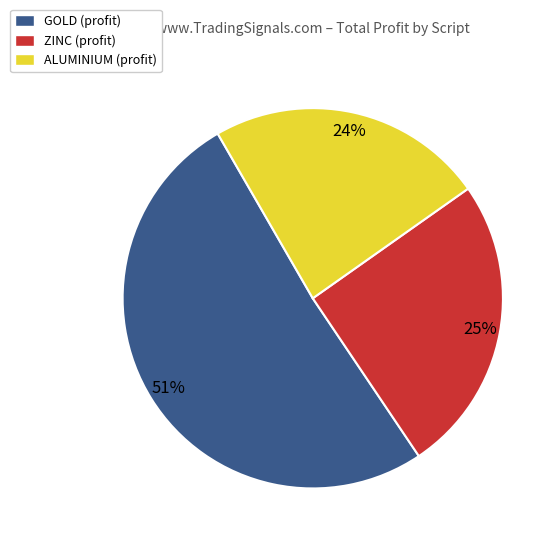

Which has a higher value, ALUMINIUM (profit) or ZINC (profit)?

ZINC (profit)